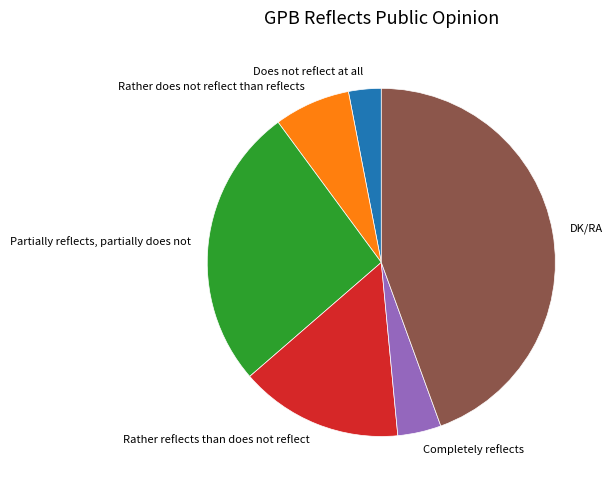

The DK/RA slice represents 58% of the pie. True or false?

False